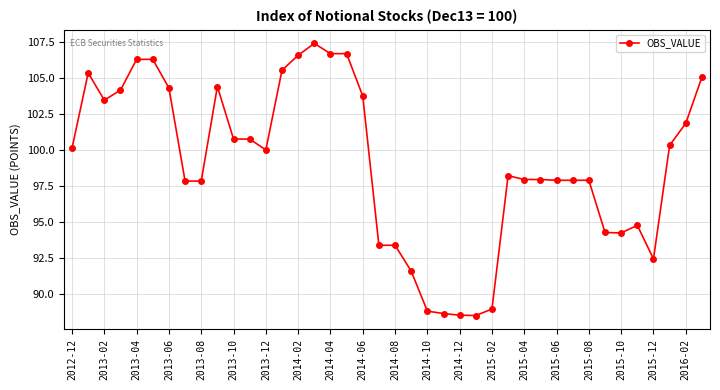

True or false: the data has more than 2 interior local peaks.

True